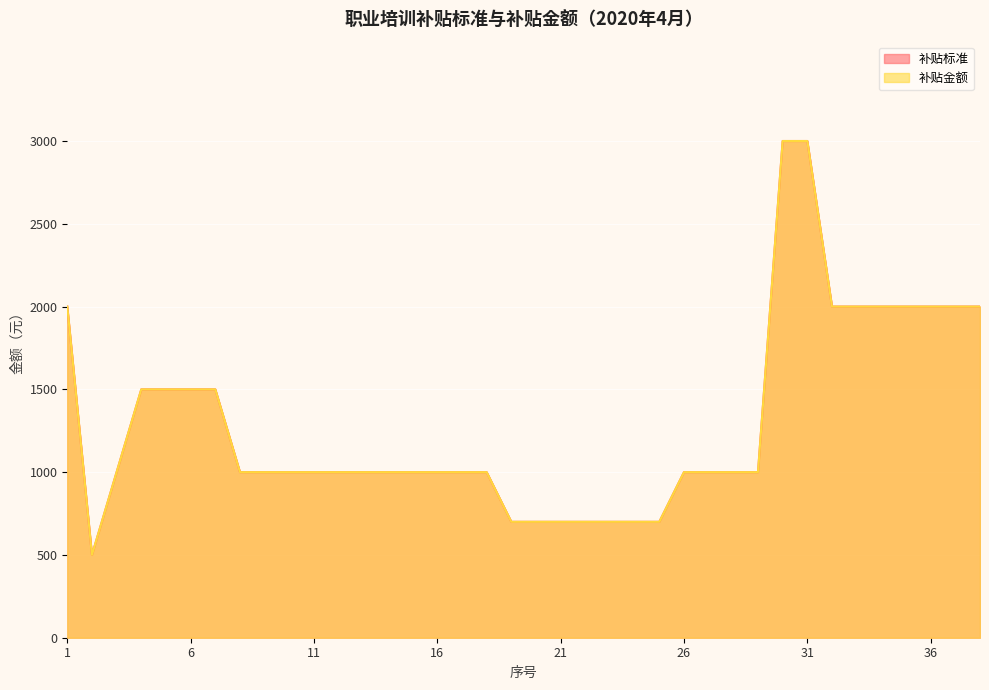

Where is 补贴标准 nearest to the value 1750?

1